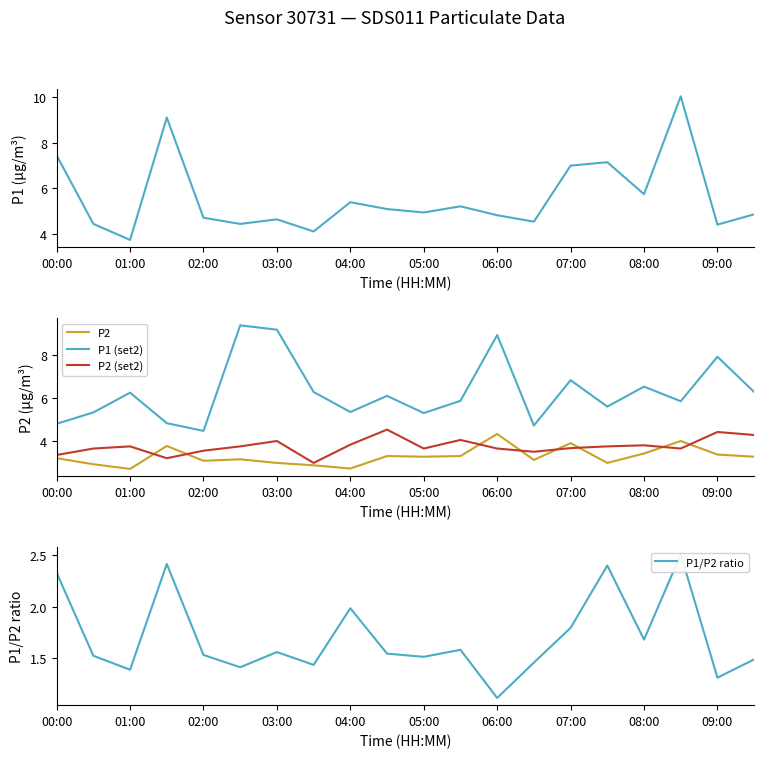

True or false: P2 has a value of 3.4 at 08:00.

True